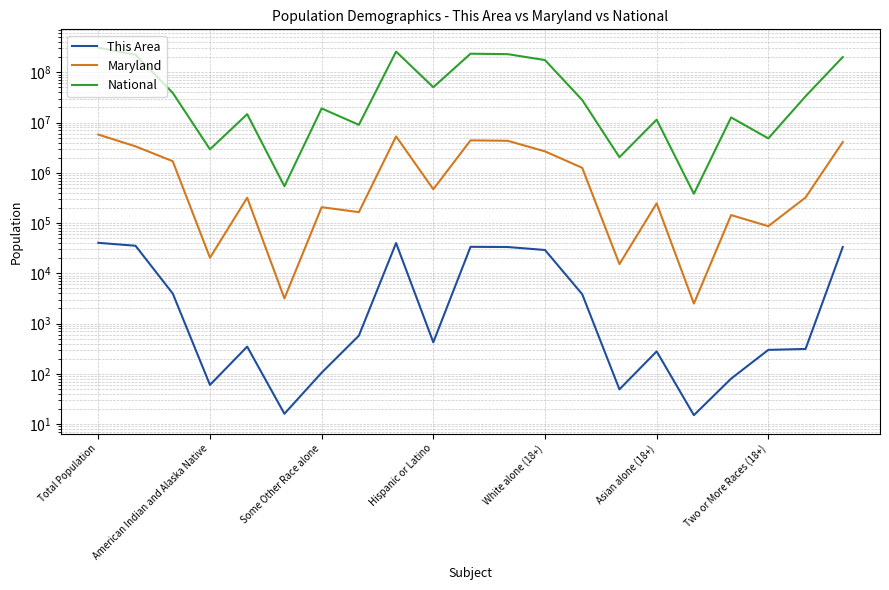

In National, how many points are lower than both neighbors (excluding endpoints)?

7